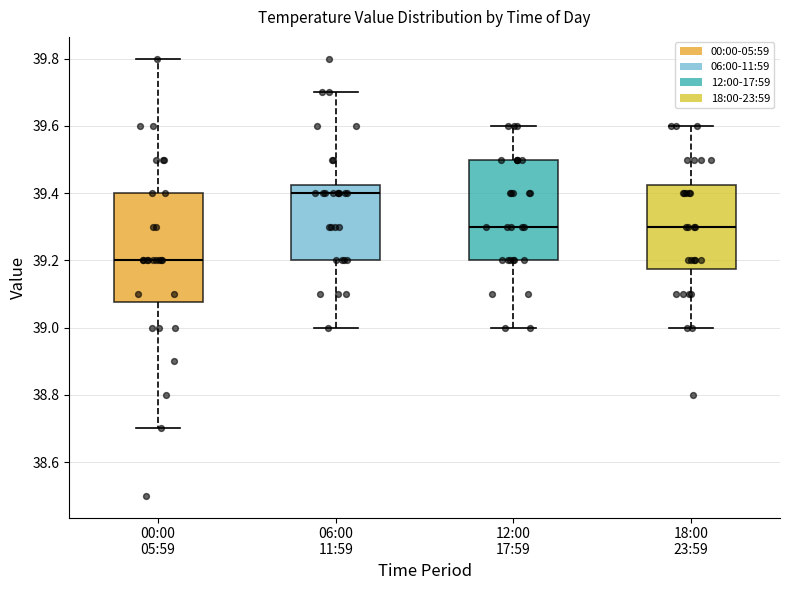

Which box has the highest median line?

06:00 11:59